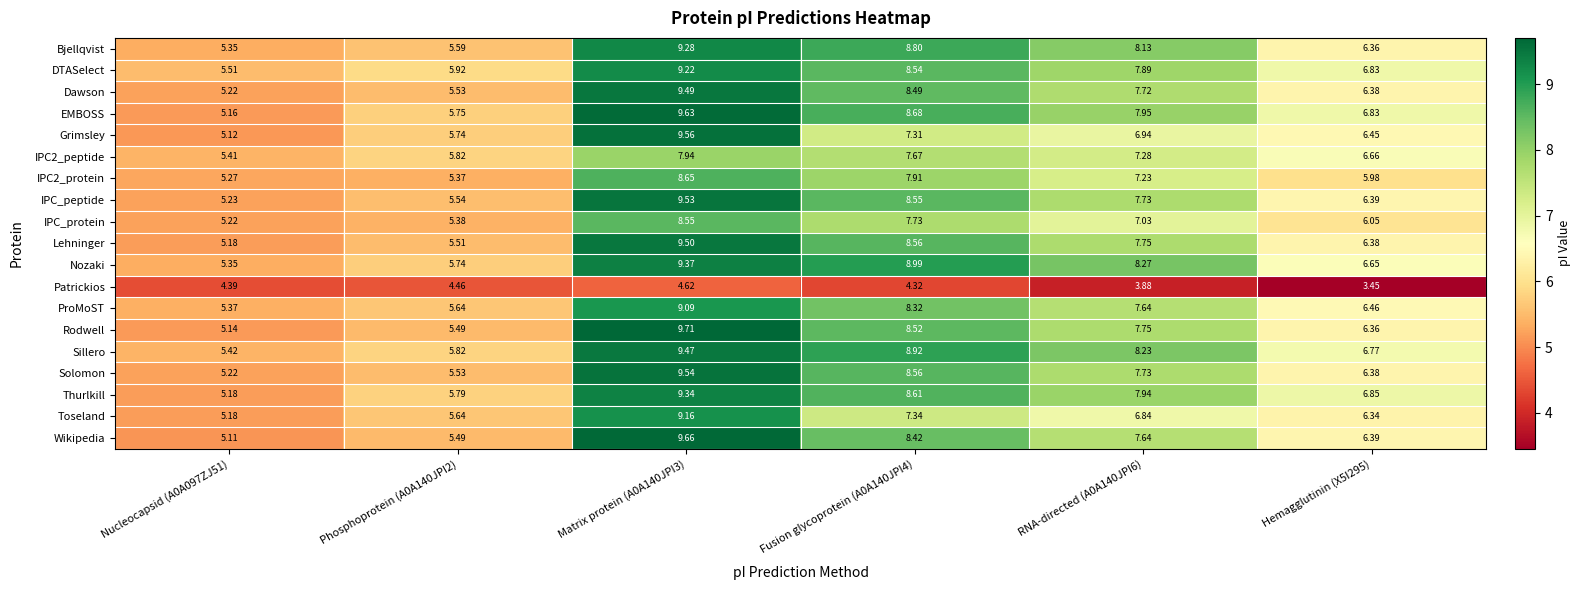

Which series has the largest total across all categories?

Sillero